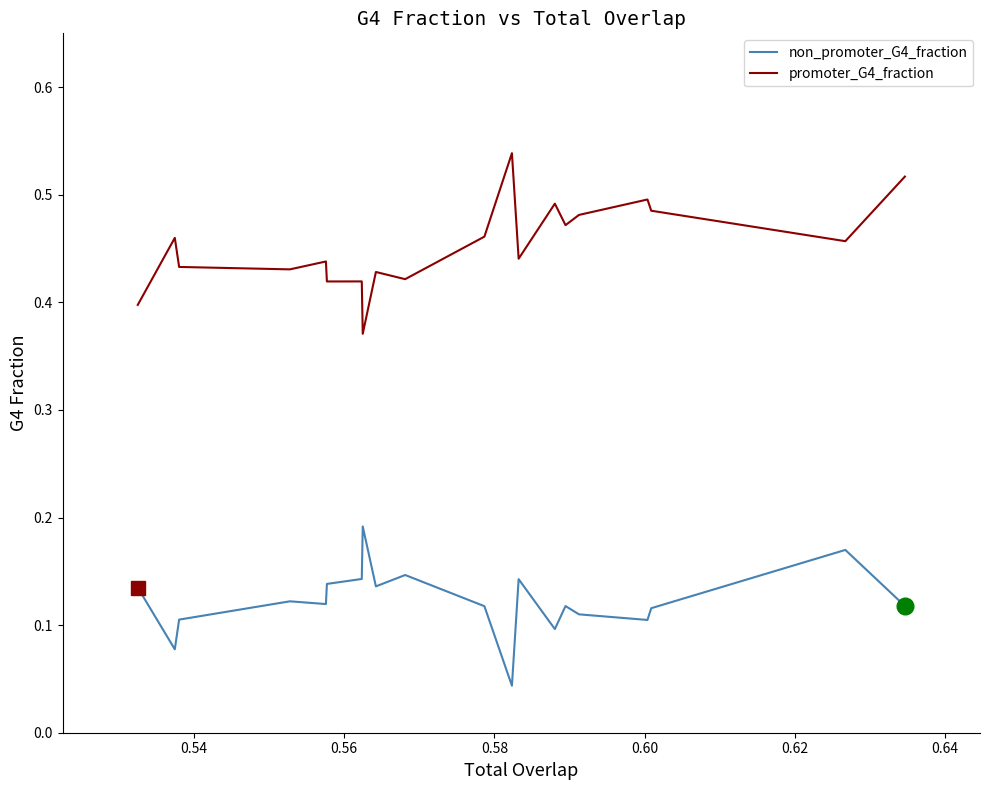

Does the chart have visible grid lines?

No